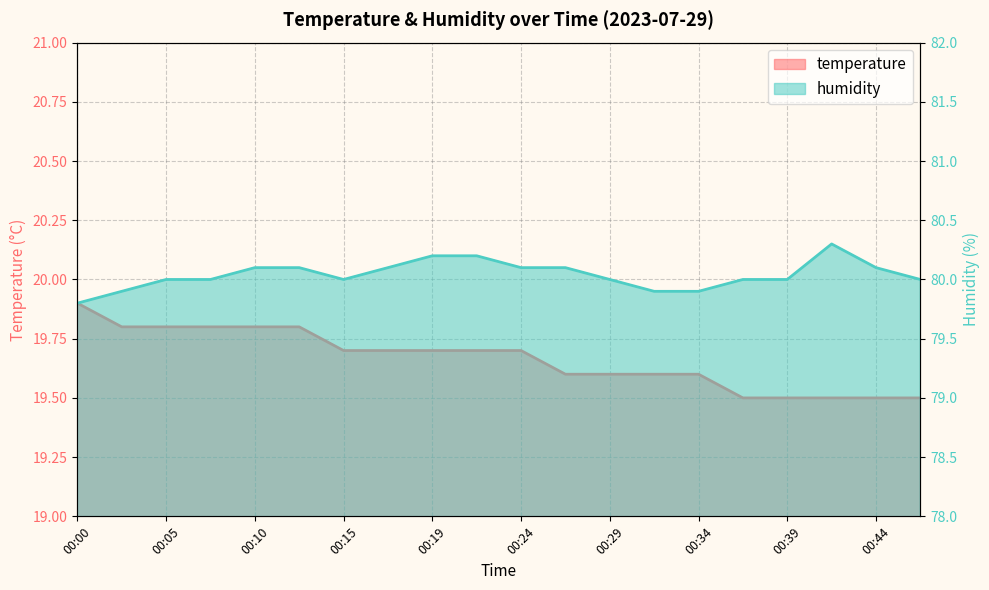

What is the sum of all temperature values?

393.3